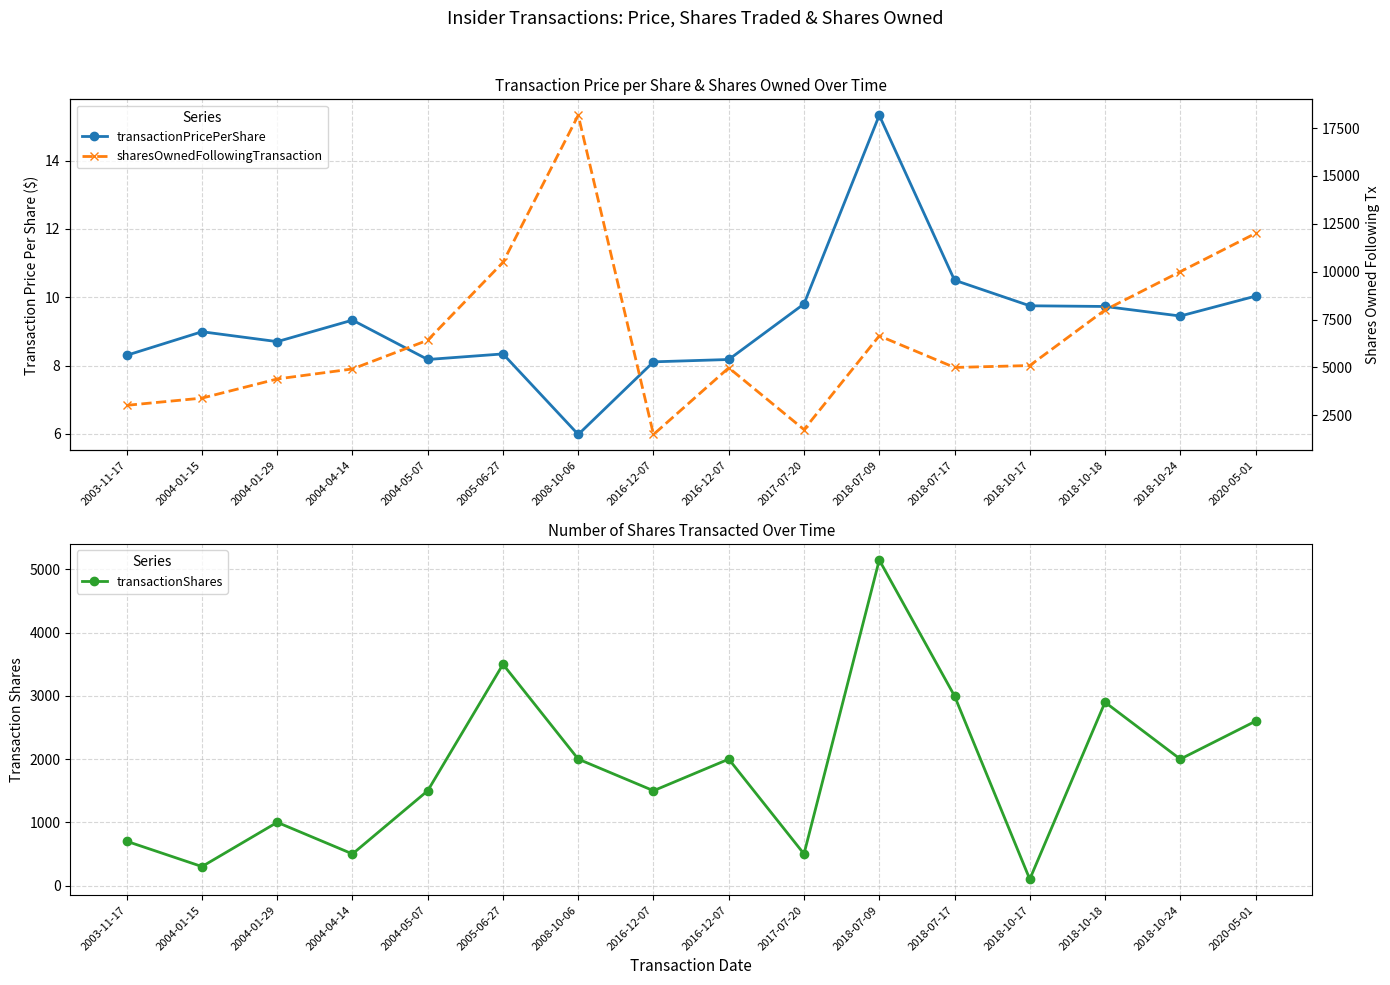

What is the minimum value shown in the chart?

6.0